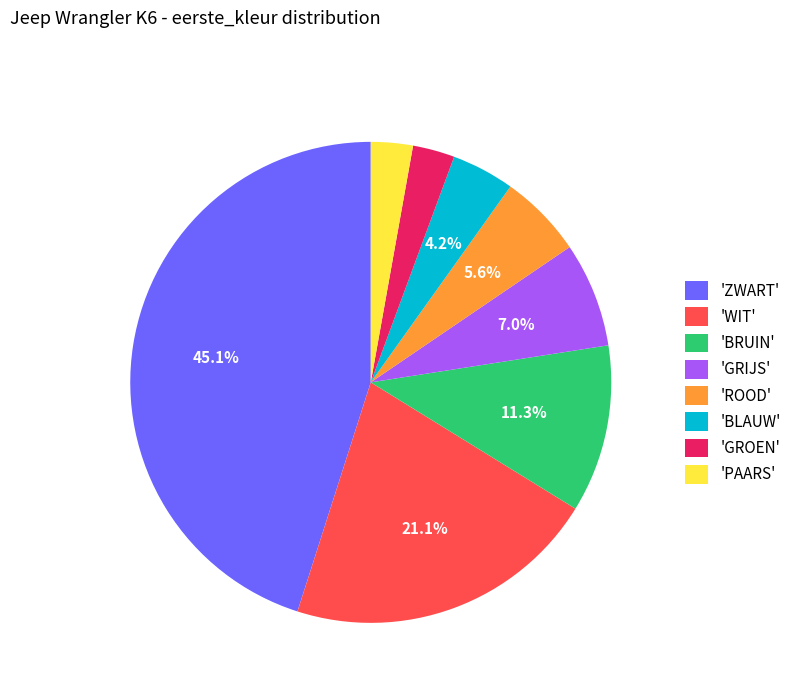

To the nearest percent, what is the difference between the largest and smallest slice percentages?

42%